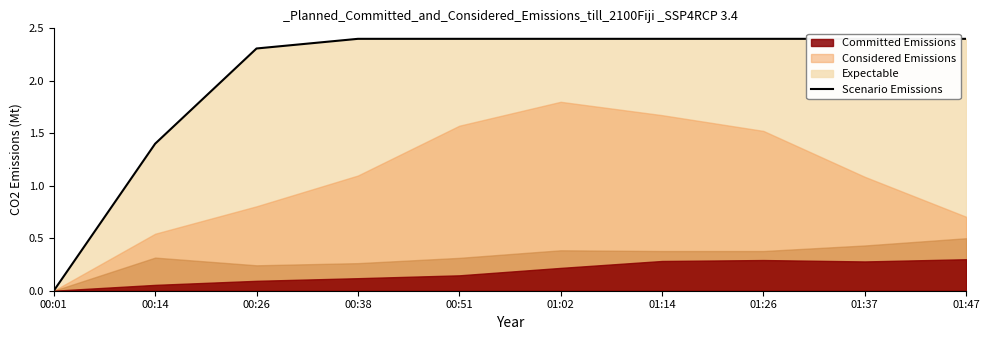

True or false: the data has more than 2 interior local peaks.

False